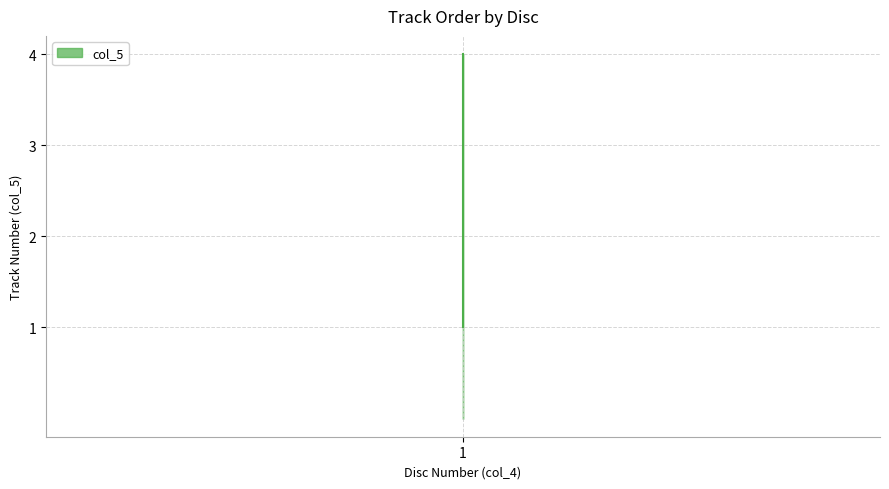

Count the values in the range 2 to 4.

3